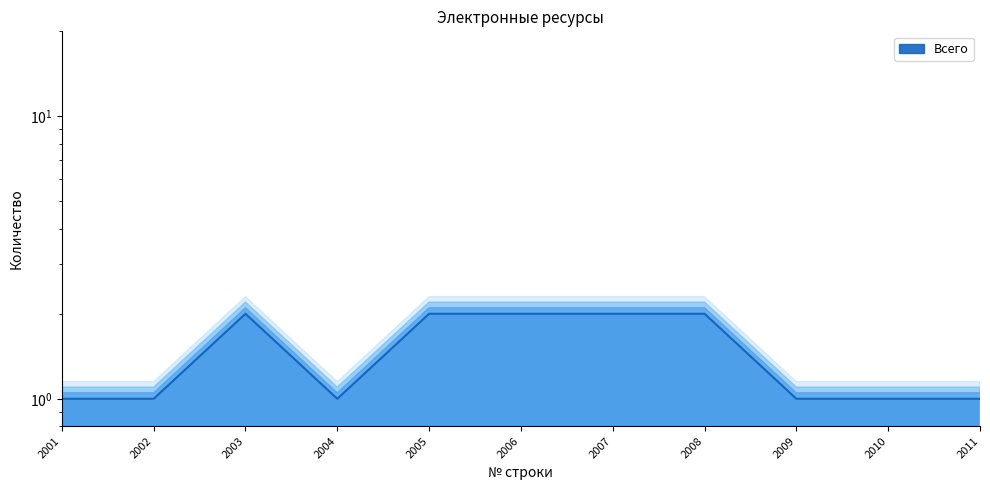

Reading left to right, transcribe all the data shown in this chart.

2001=1	2002=1	2003=2	2004=1	2005=2	2006=2	2007=2	2008=2	2009=1	2010=1	2011=1